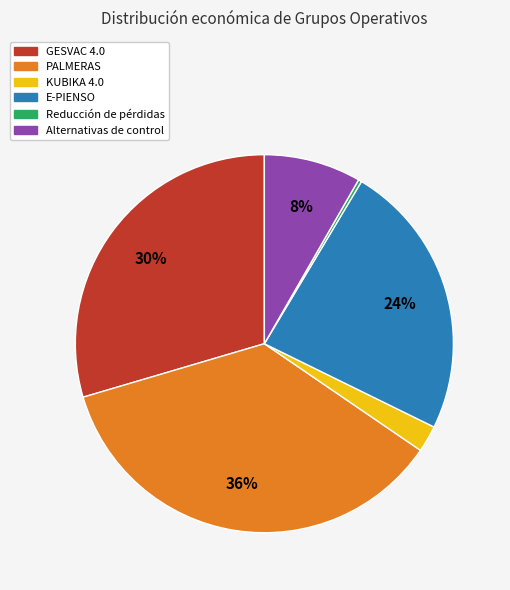

Combined, do GESVAC 4.0 and Alternativas de control account for over 50%?

No